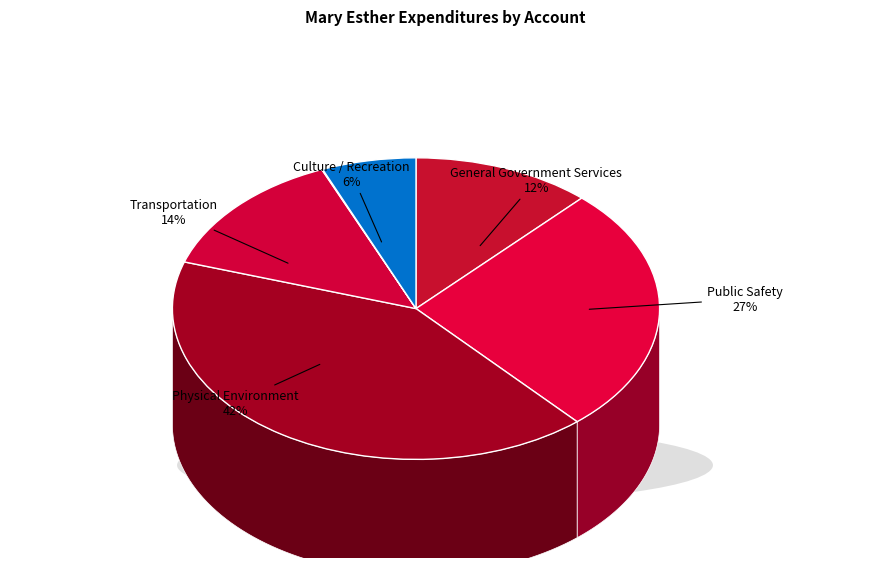

To the nearest percent, what is the combined percentage of Public Safety and Physical Environment?

68%